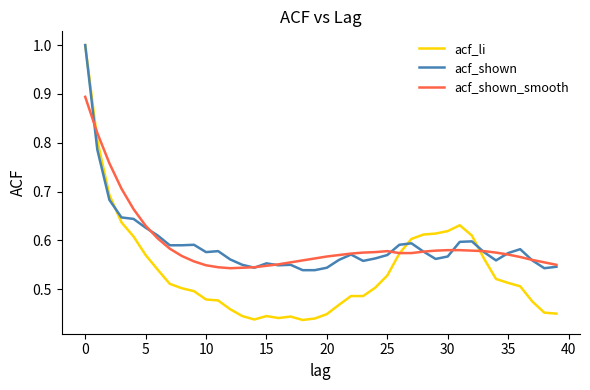

Which series has the largest range (max minus min)?

acf_li